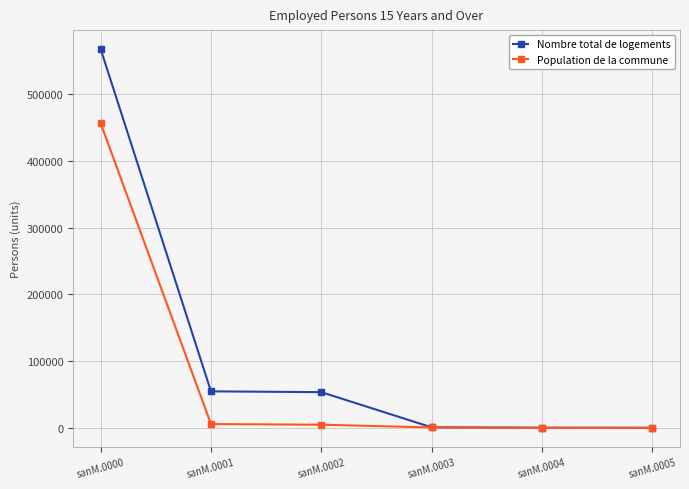

What is the difference between the maximum and minimum values in the Nombre total de logements series?

566840